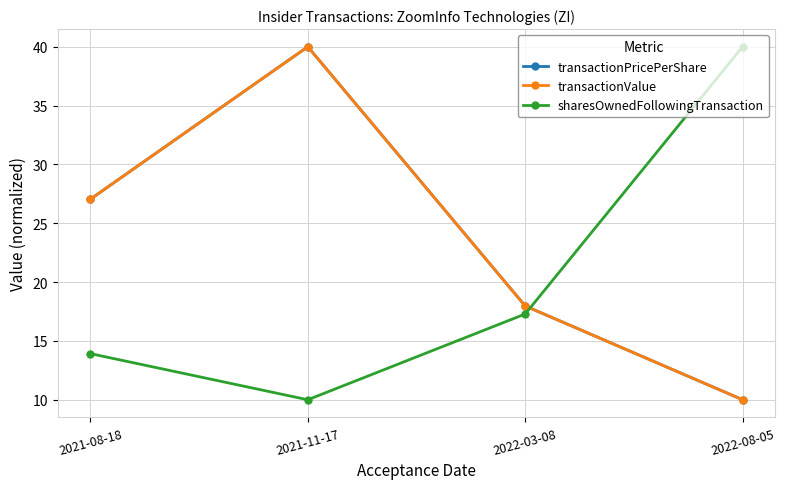

What is the greatest value displayed?

40.0